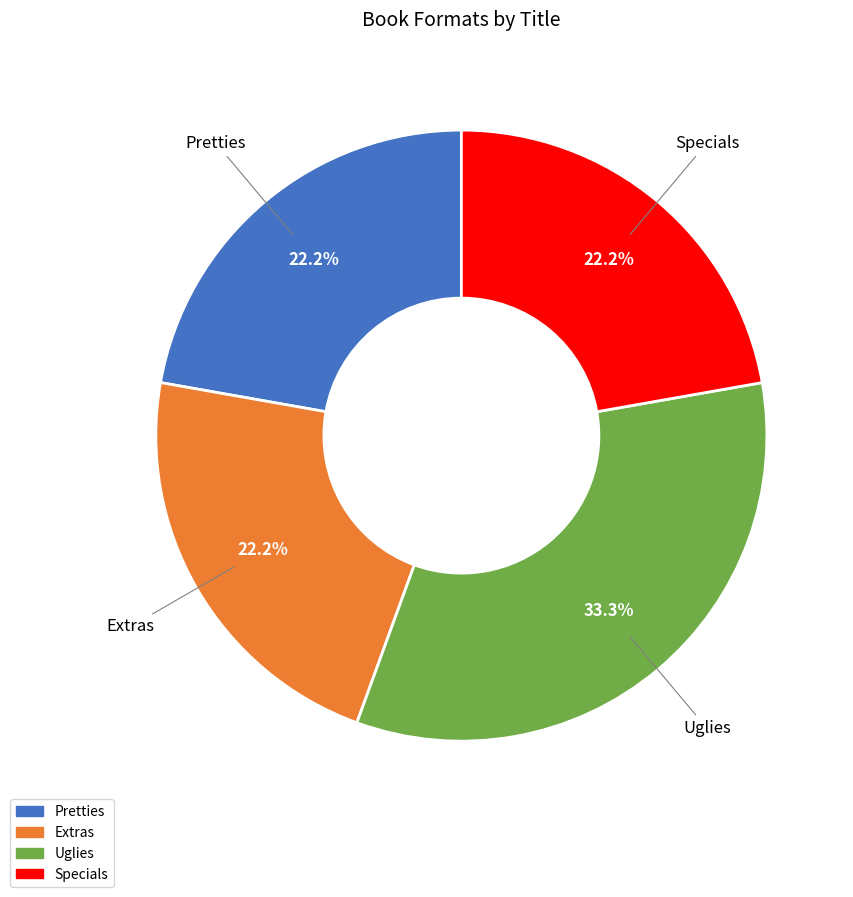

To the nearest percent, what percentage of the pie is Uglies?

33%